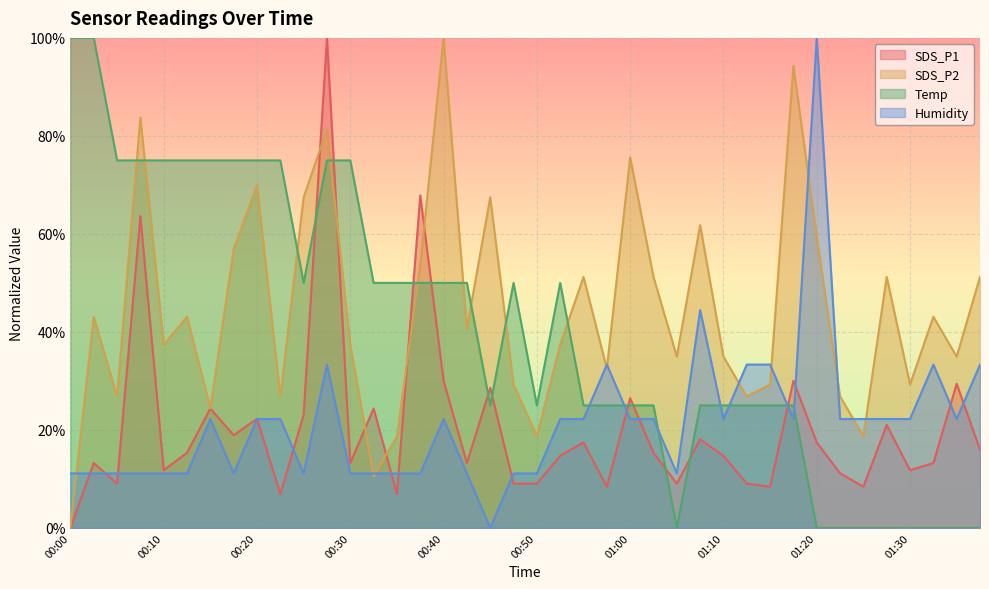

How many interior local valleys does the SDS_P1 series have?

12